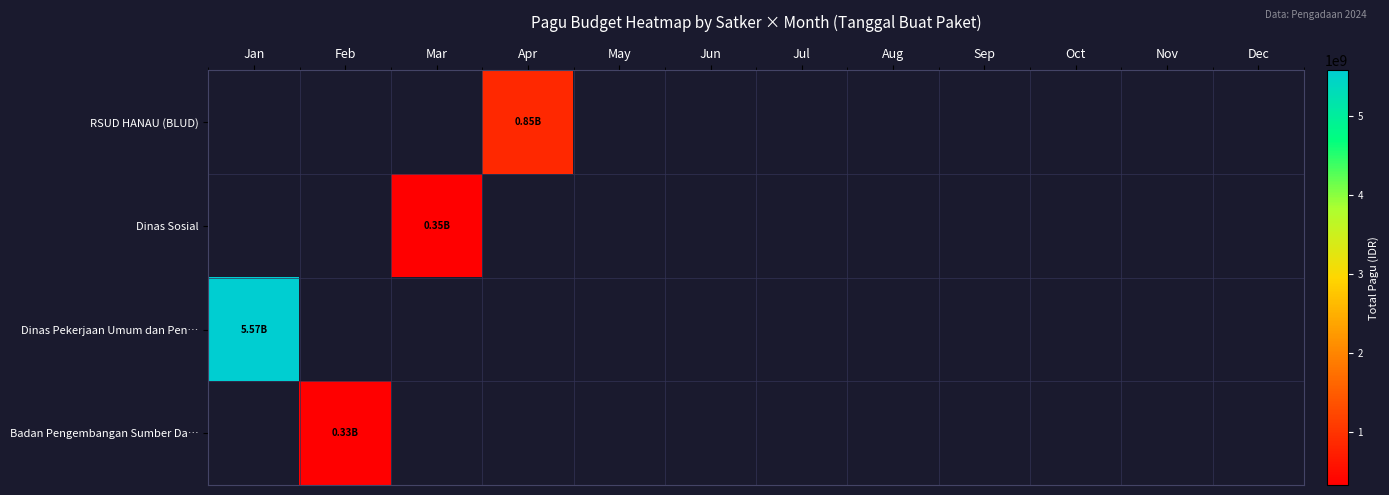

At which category does the chart reach its minimum across all series?

Feb